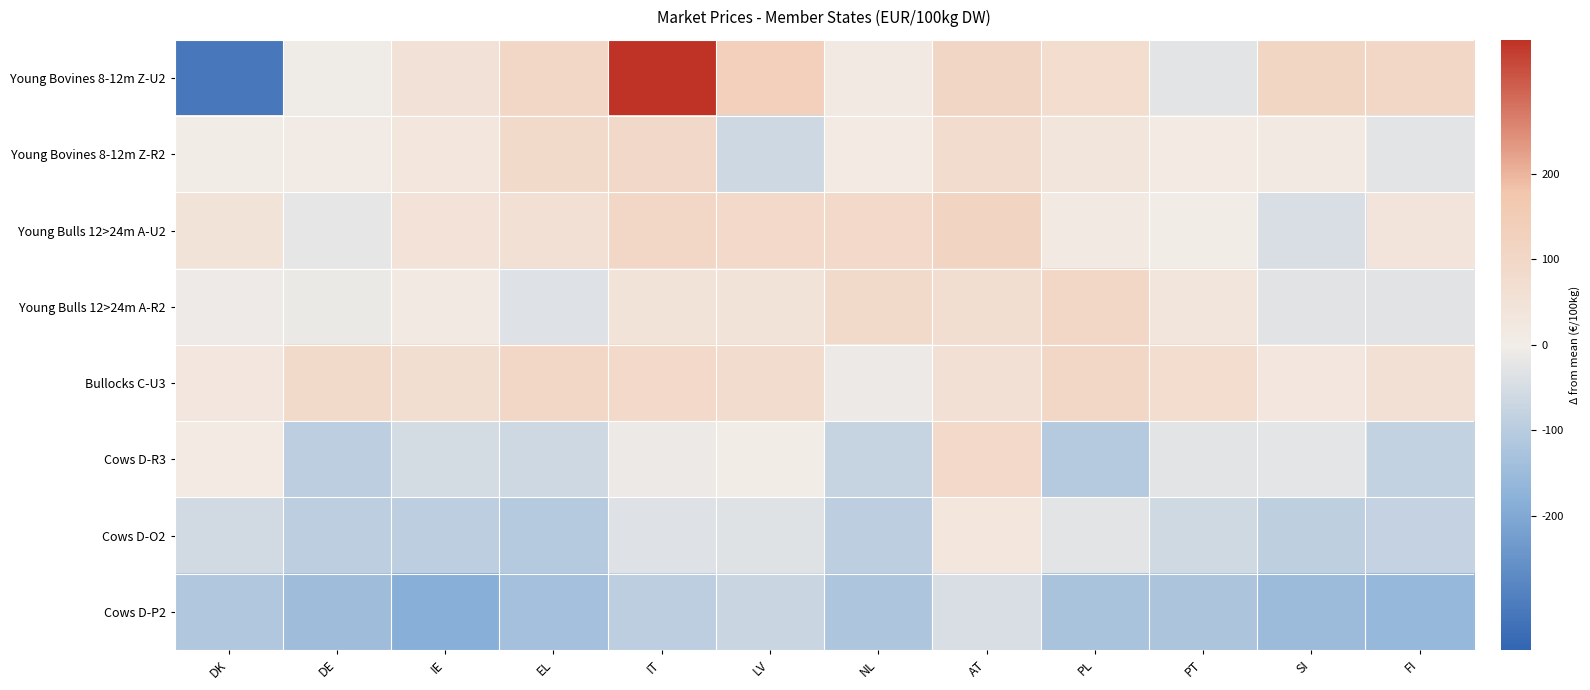

Which series has the largest range (max minus min)?

Young Bovines 8-12m Z-U2